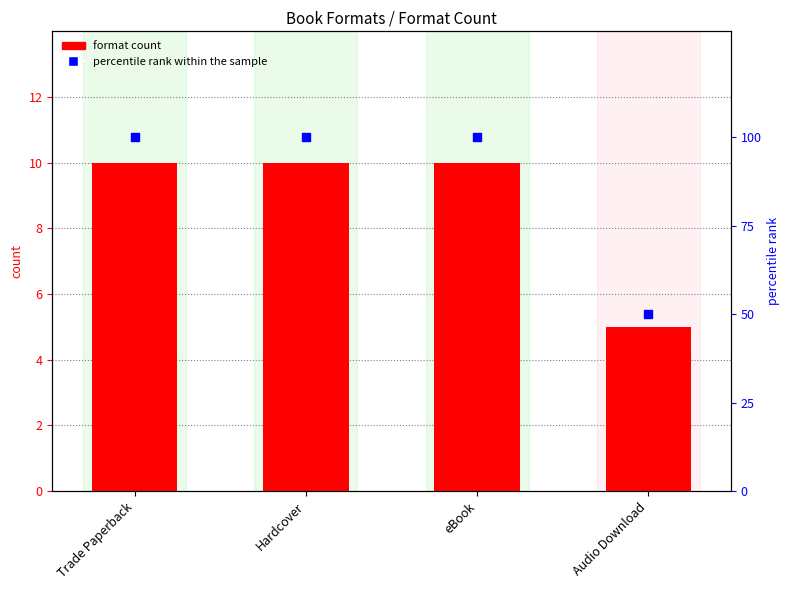

Which series reaches the minimum Y coordinate?

format count